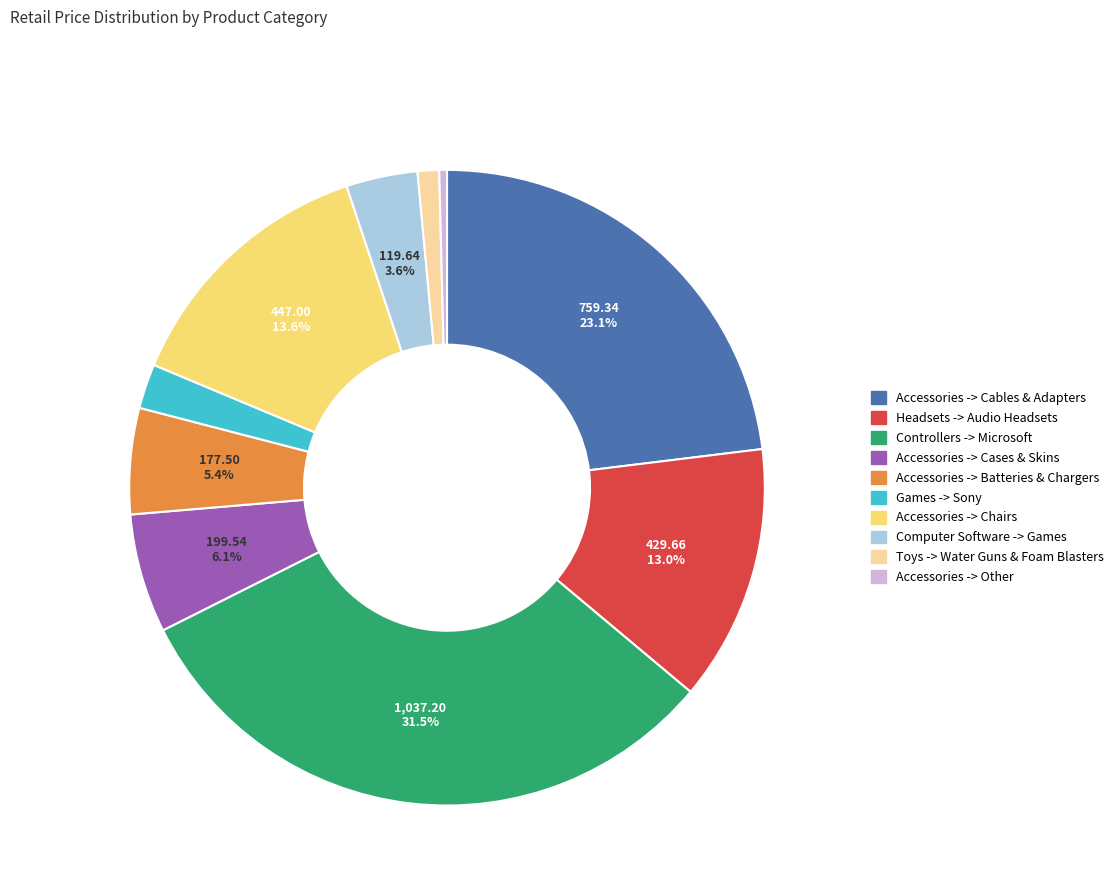

How many segments does this pie chart have?

10